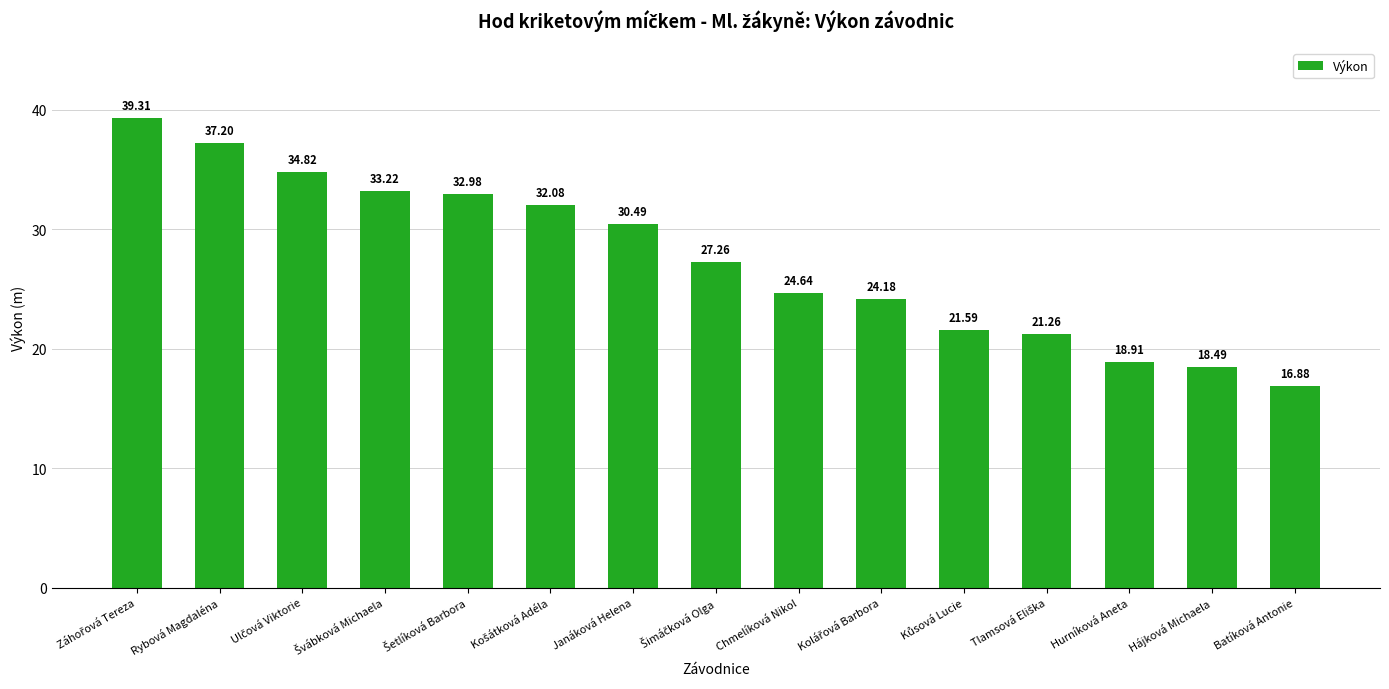

What is the sum of all values?

413.3